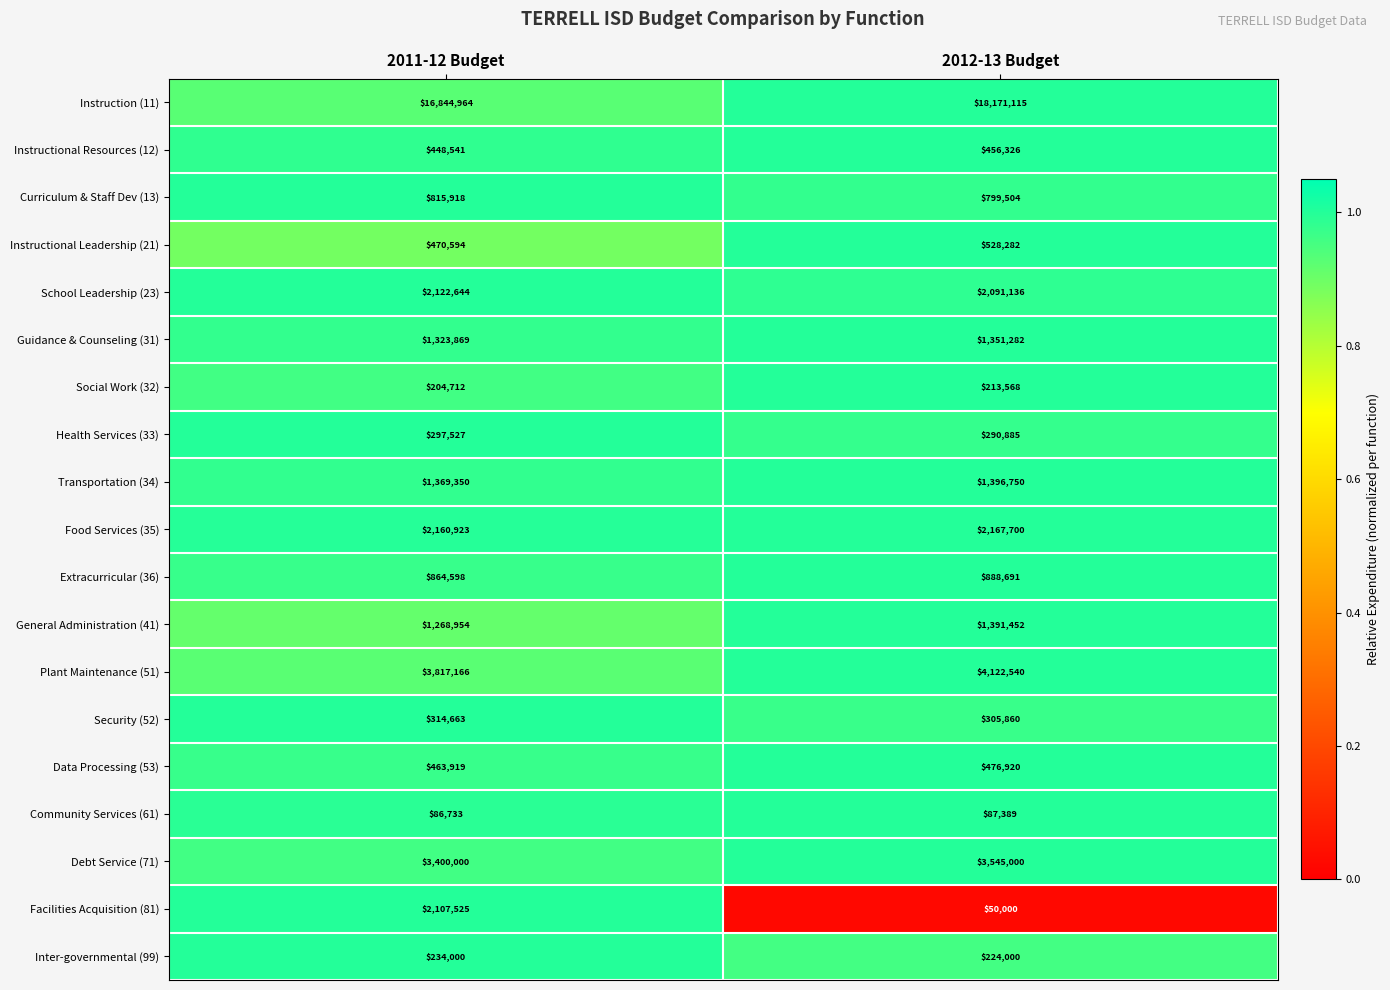

The value of Social Work (32) at 2011-12 Budget is 99888. True or false?

False